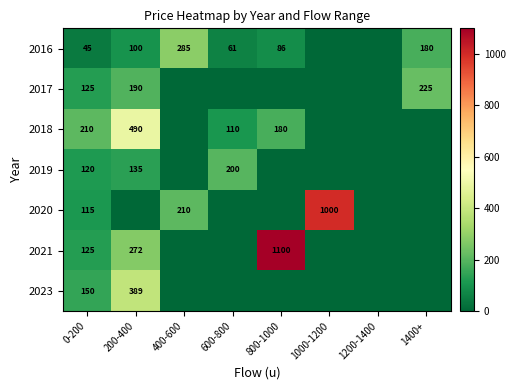

What is the total value across all series at 0-200?

890